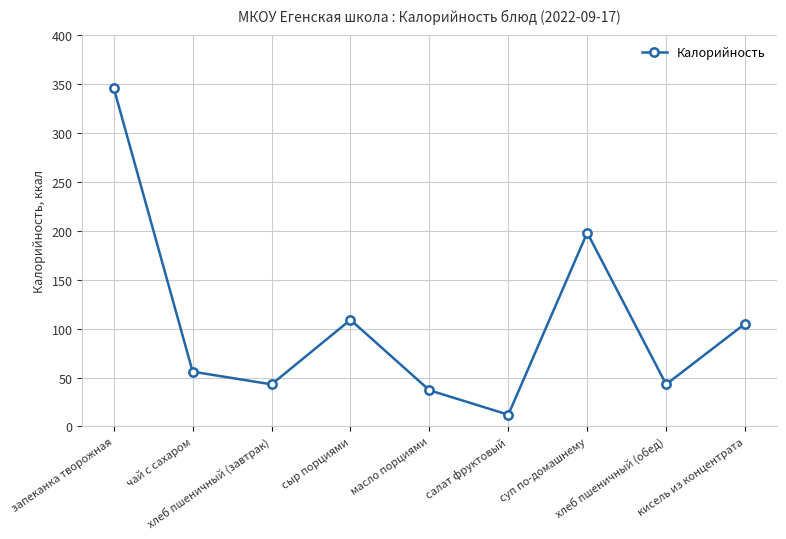

How many lines are shown in the chart?

1